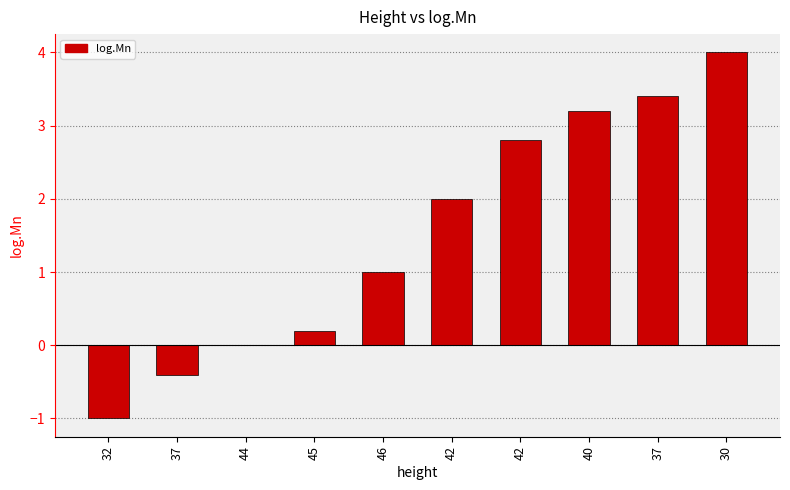

The value at 44 is 0.0. True or false?

True